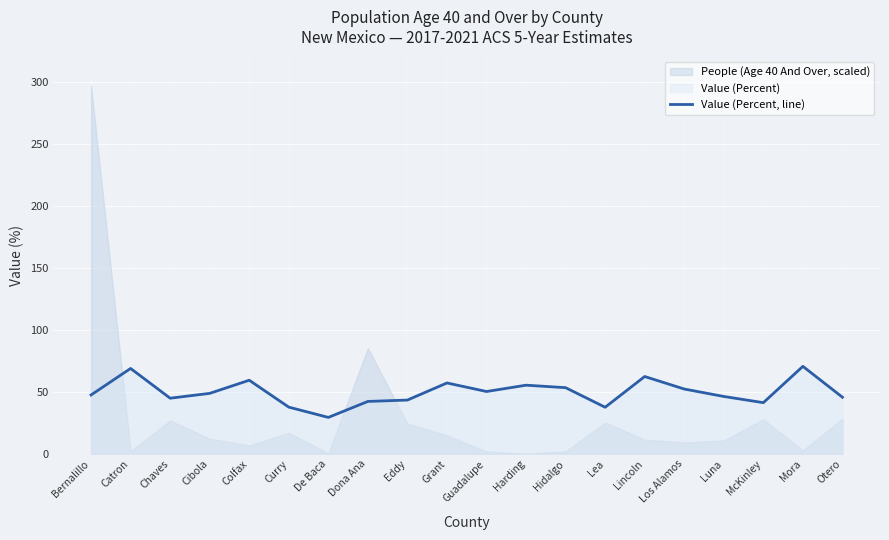

What position from the right is Curry?

15